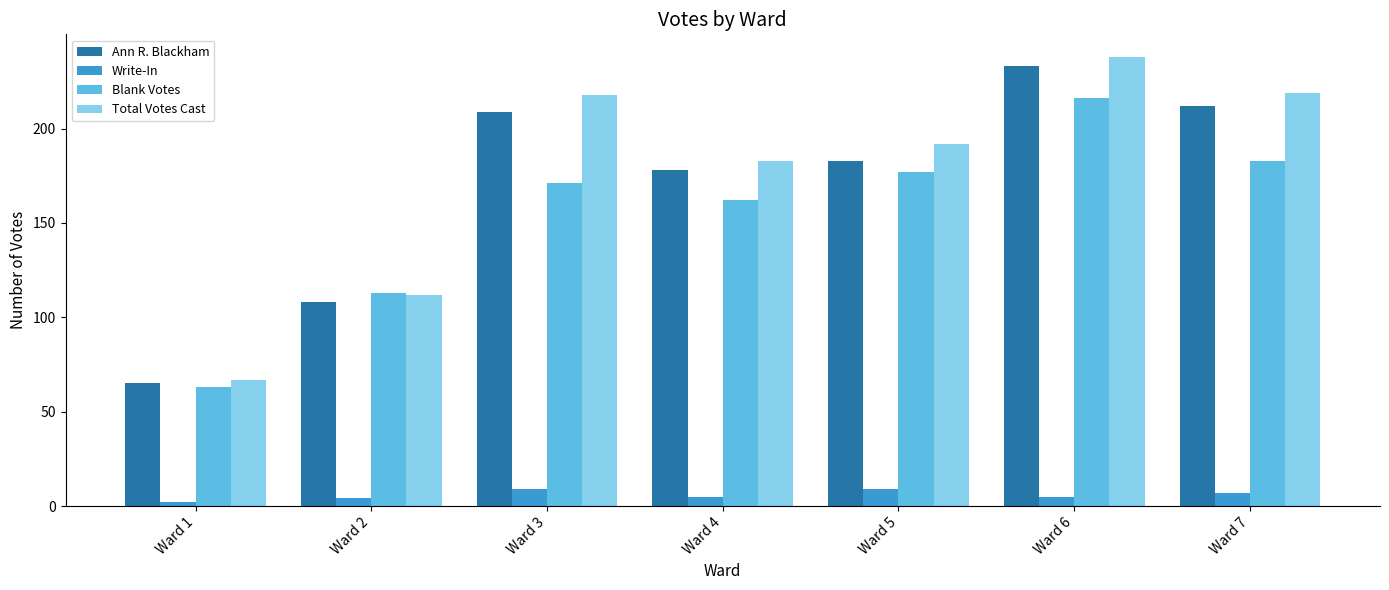

What is the minimum value shown in the chart?

2